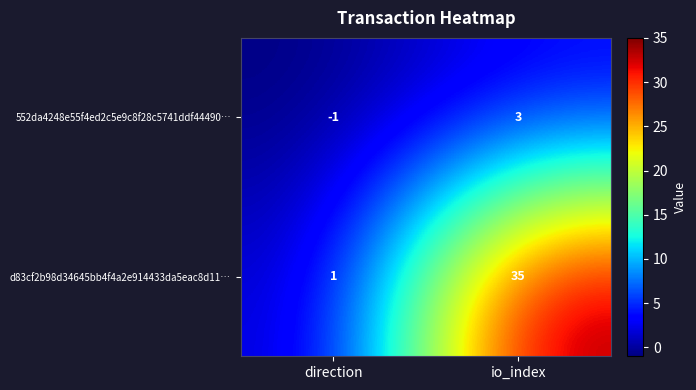

At how many categories does at least one series exceed 8?

1